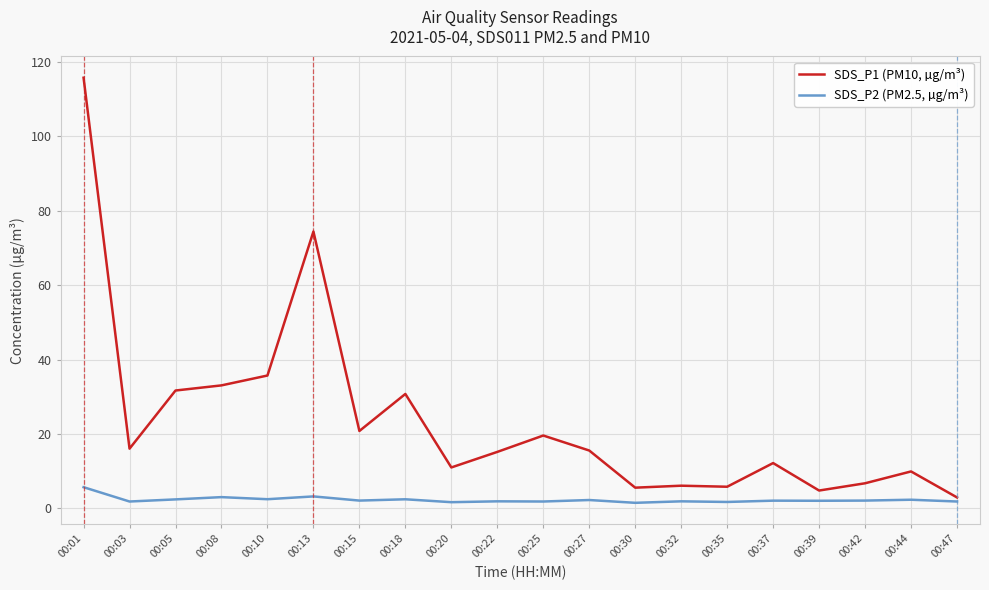

True or false: SDS_P1 (PM10, µg/m³) and SDS_P2 (PM2.5, µg/m³) cross at least once.

False